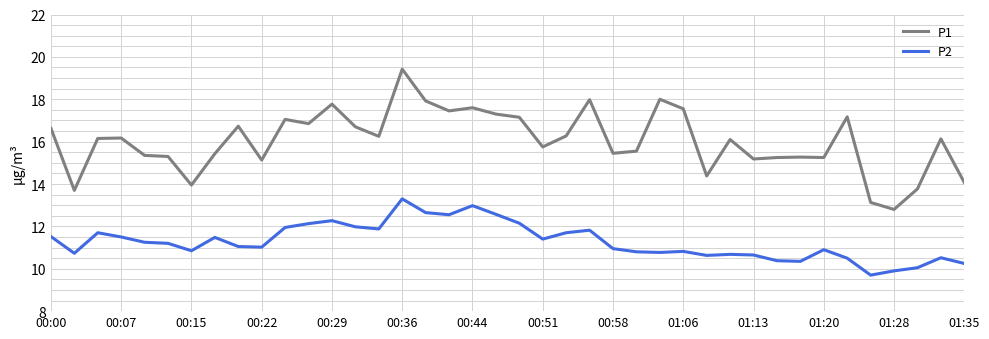

True or false: P2 and P1 intersect in this chart.

False